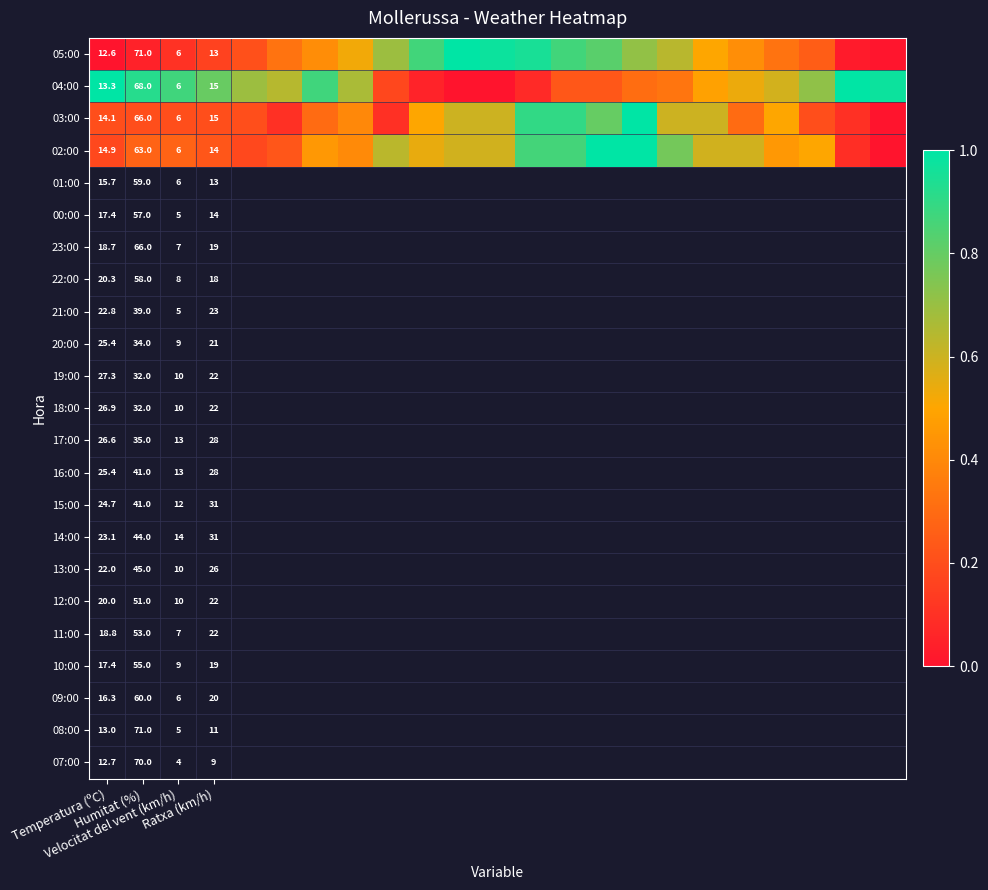

What is the difference between the highest and lowest values at Ratxa (km/h)?

2.0